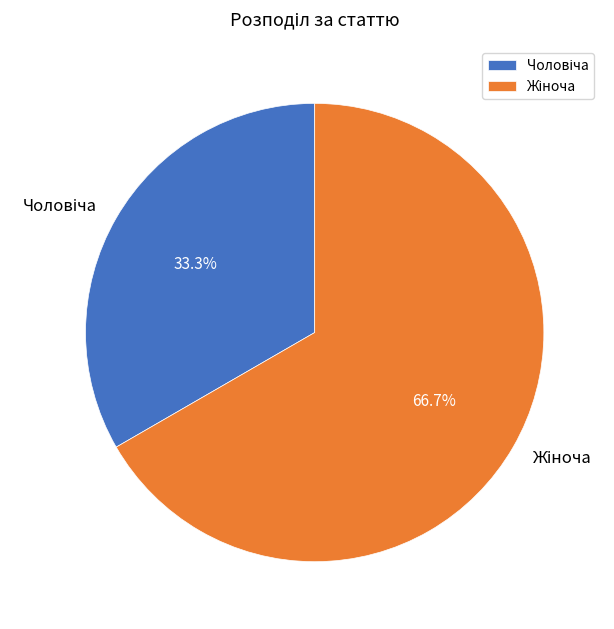

Does any single category account for the majority?

Yes